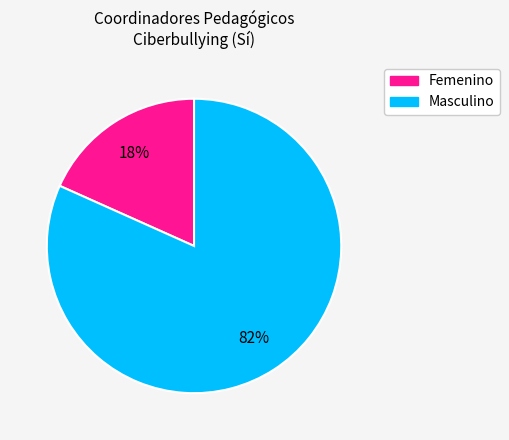

Is there a majority slice in this chart?

Yes